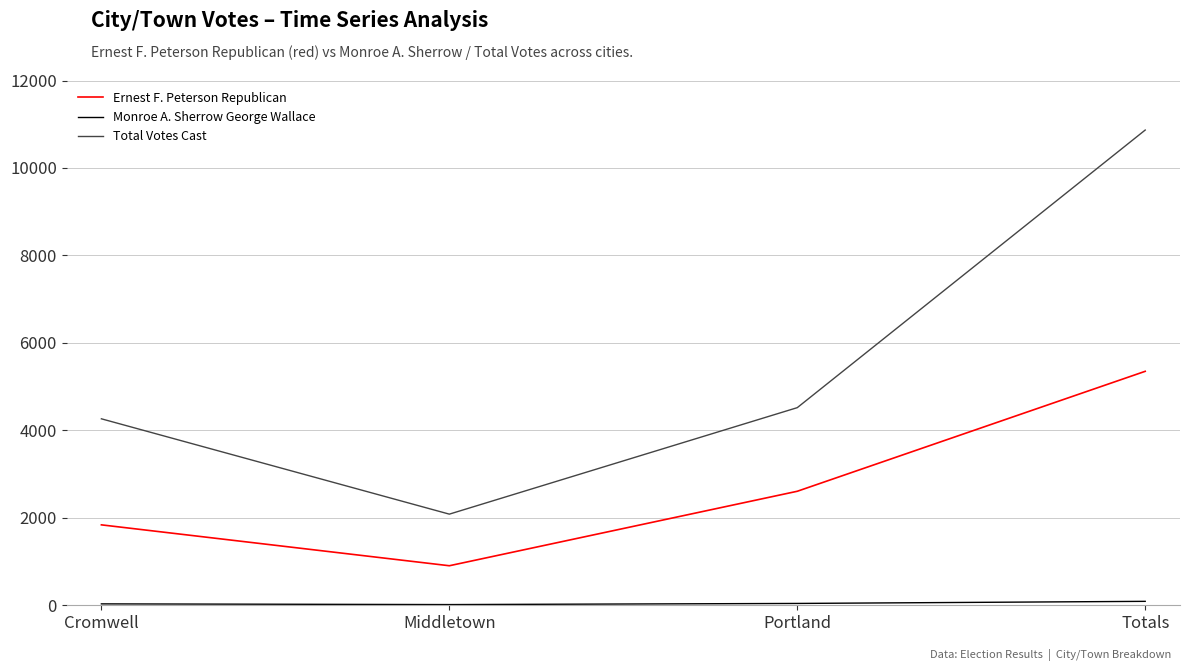

Does the chart have visible grid lines?

Yes